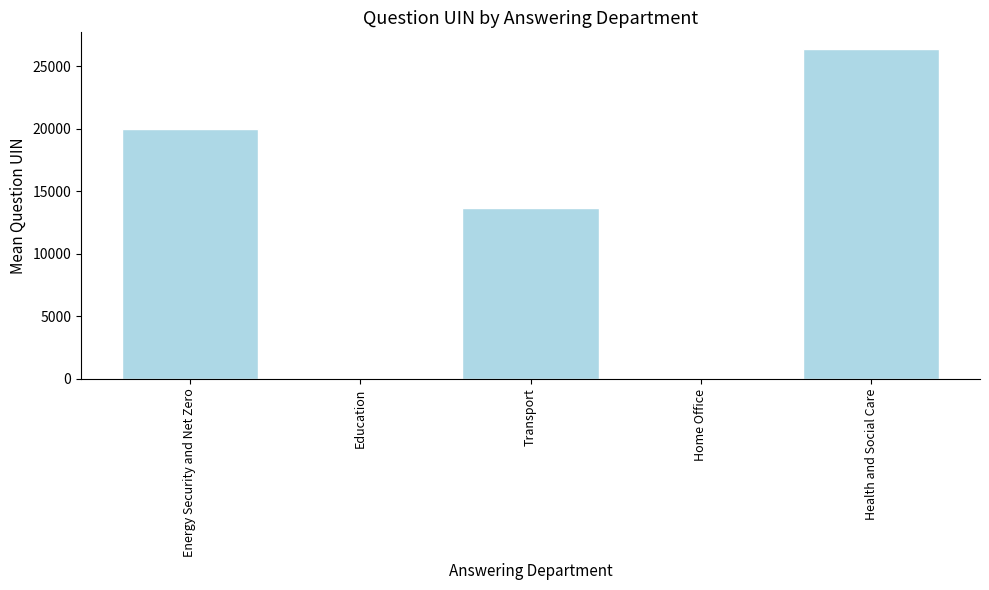

What value does the data have at Health and Social Care?

26403.0